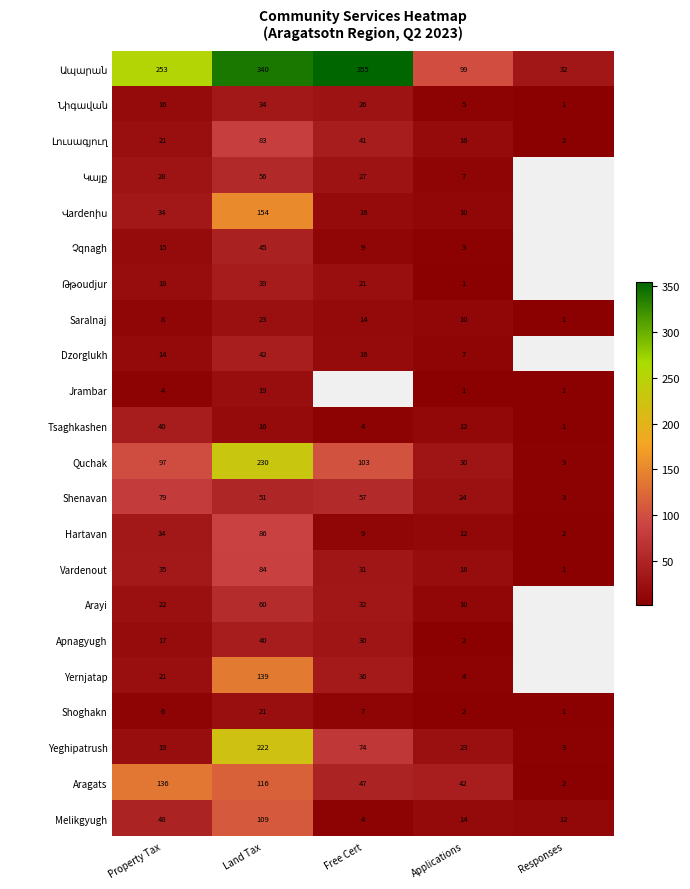

Is it true that Vardenout equals 18 at Applications?

True